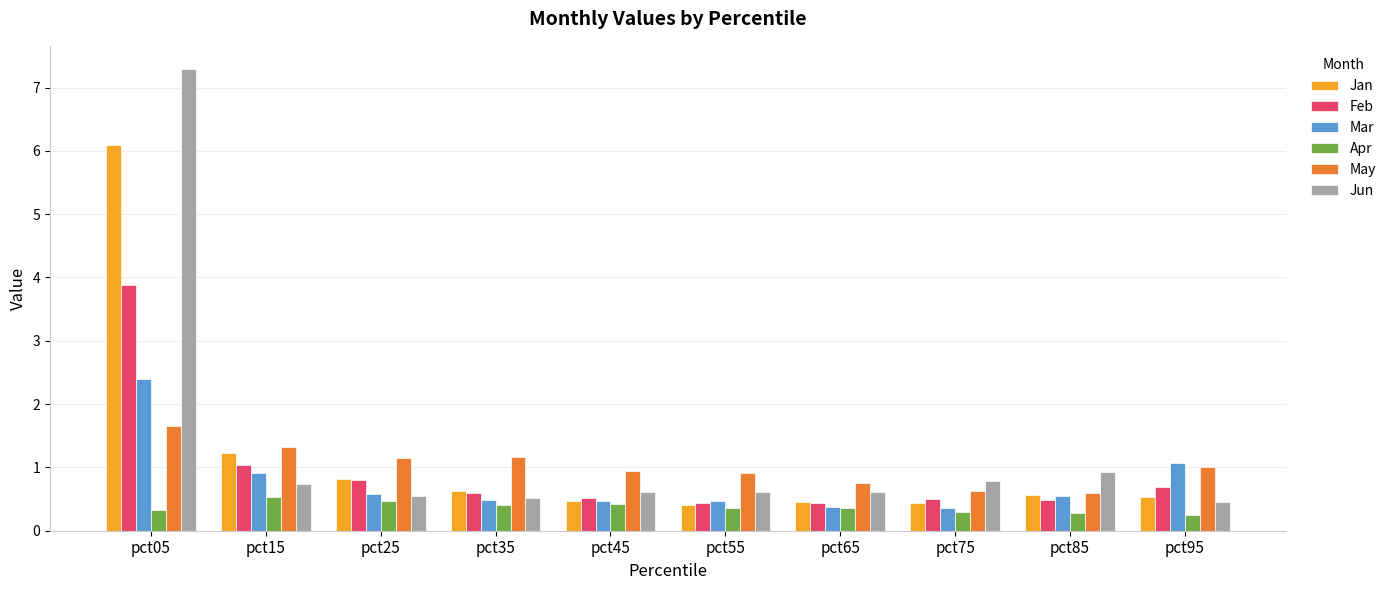

What is the minimum value for Apr?

0.3